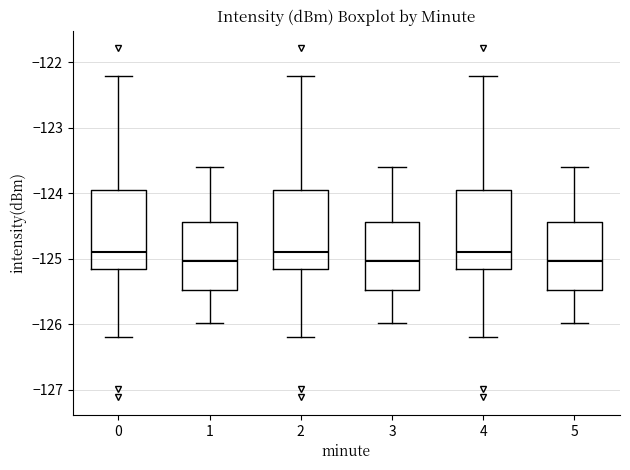

Where does the upper whisker of the box at x = 0 end on the y-axis? The values are not printed on the chart, so give them approximately, as read against the axis.

-122.2